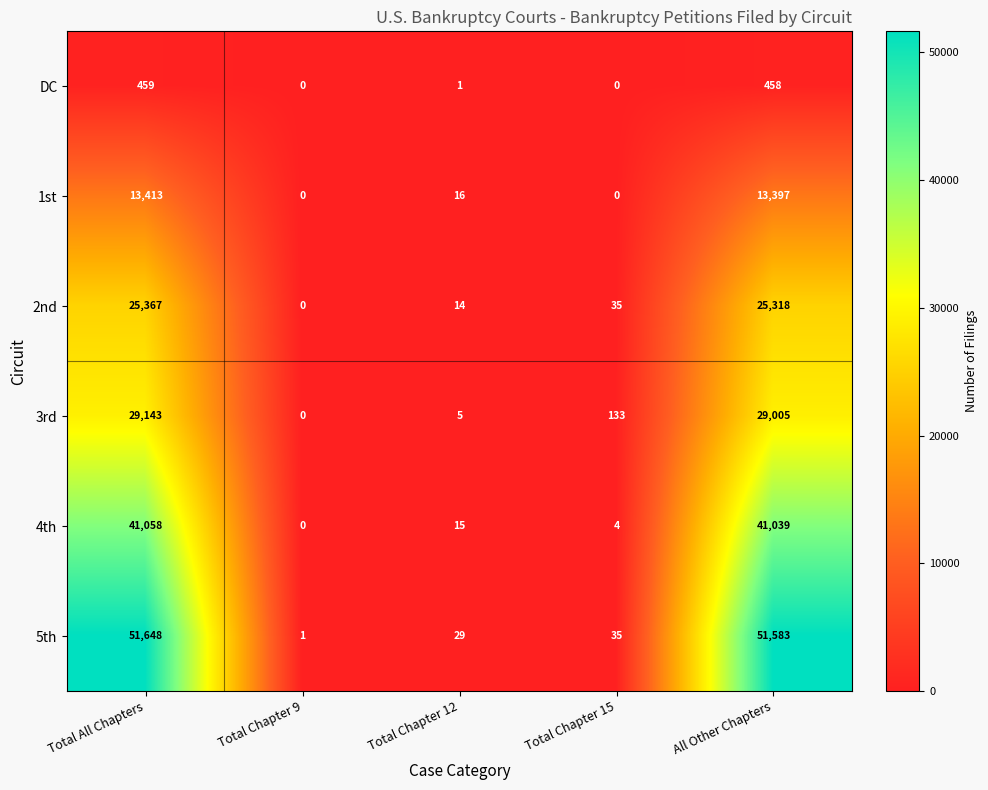

At which label is 3rd closest to 14571?

All Other Chapters